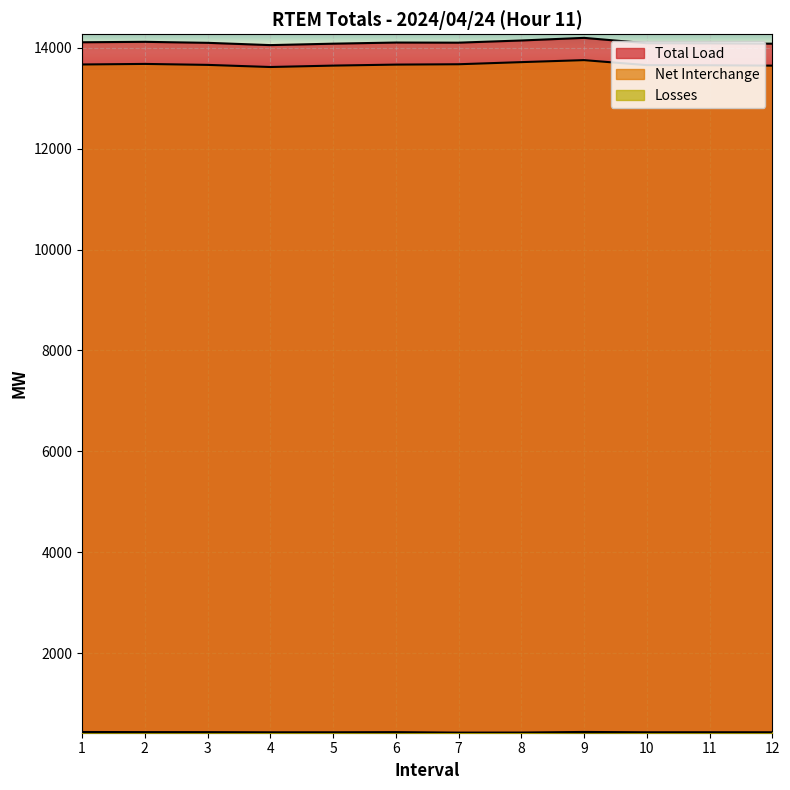

How many lines are shown in the chart?

3